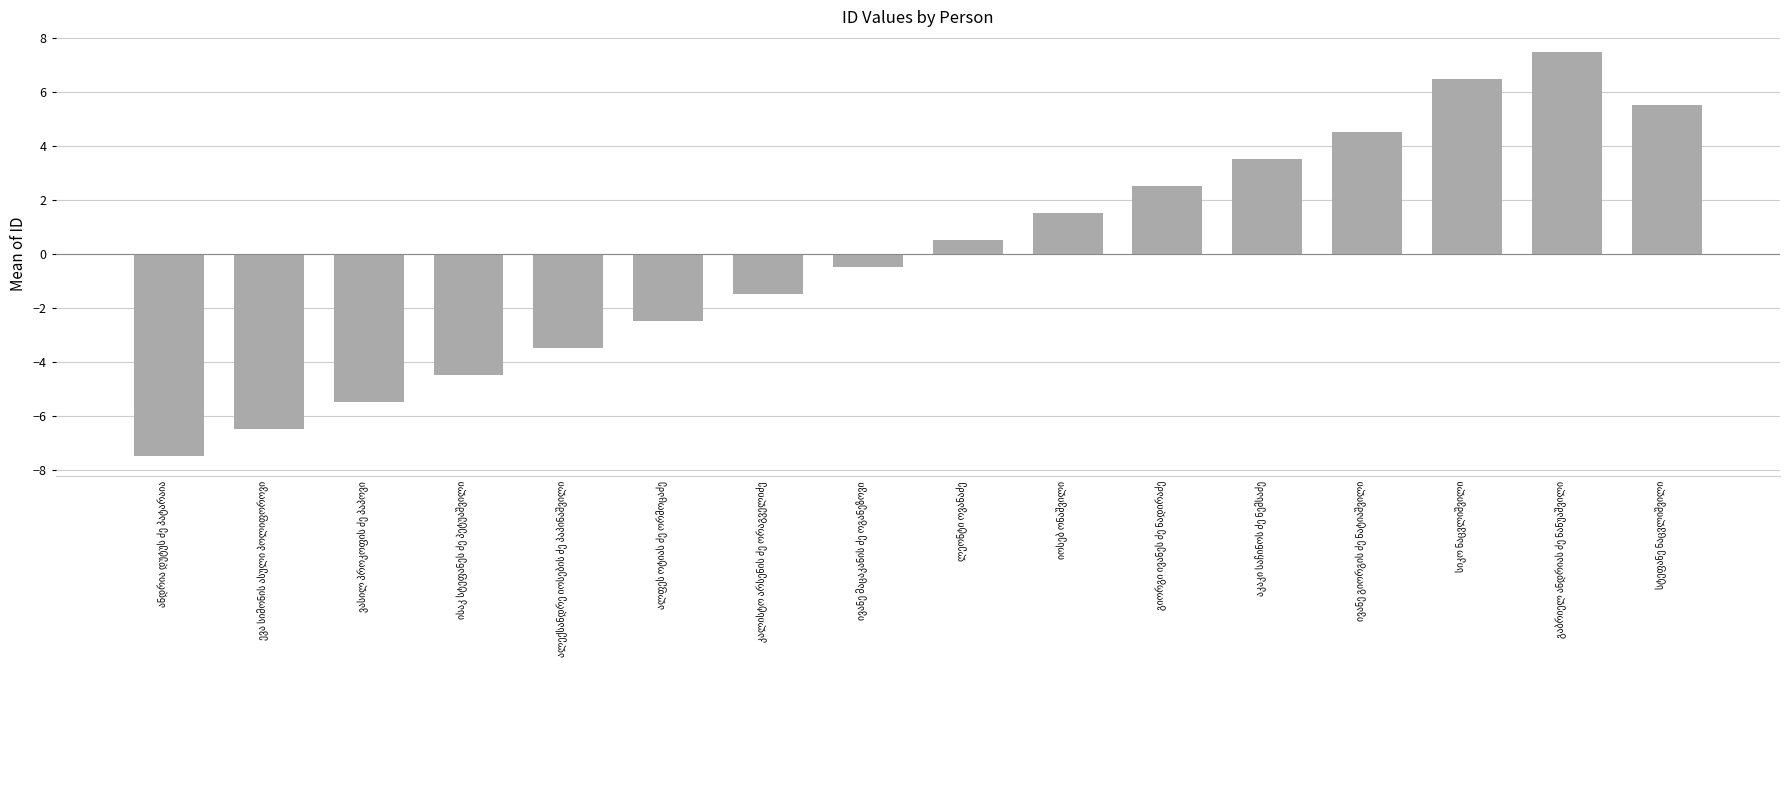

What is the value of the 8th bar from the left?

-0.5